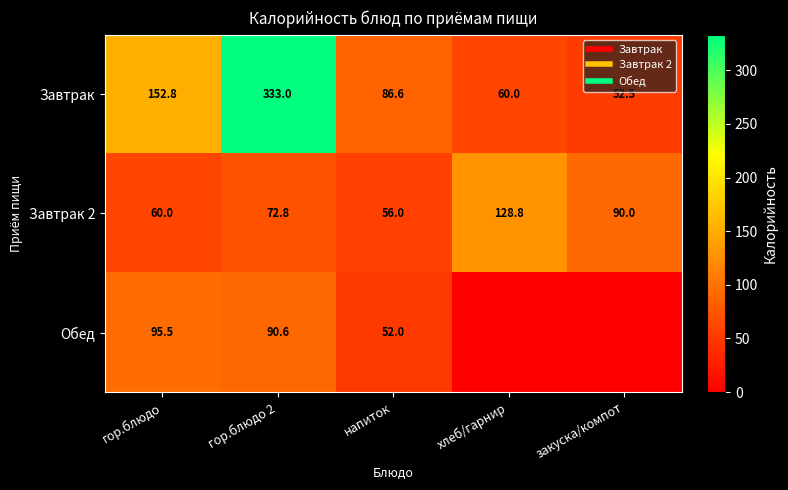

What is the sum of all Завтрак values?

684.9